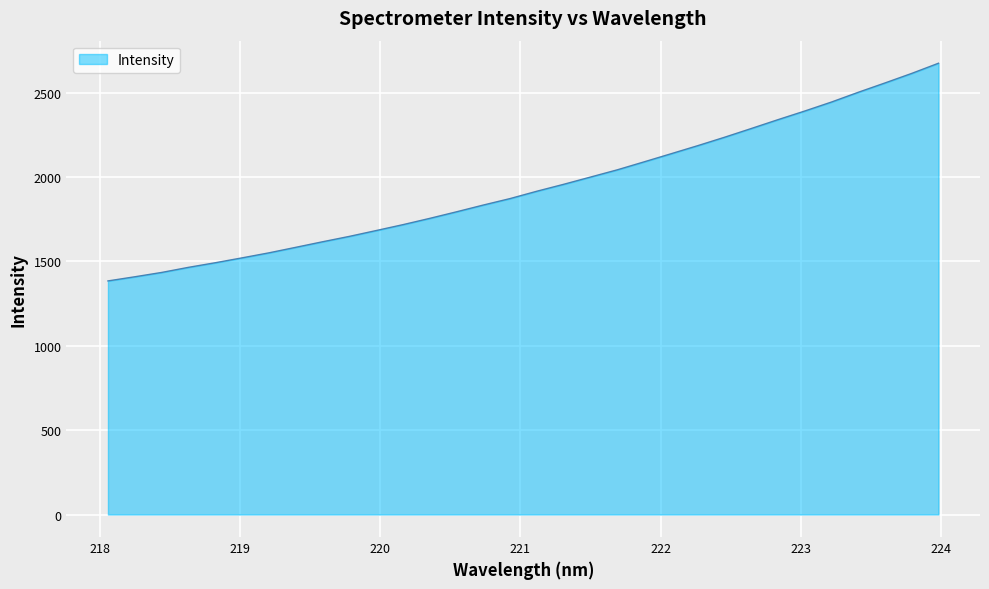

What is the average value?

1941.1